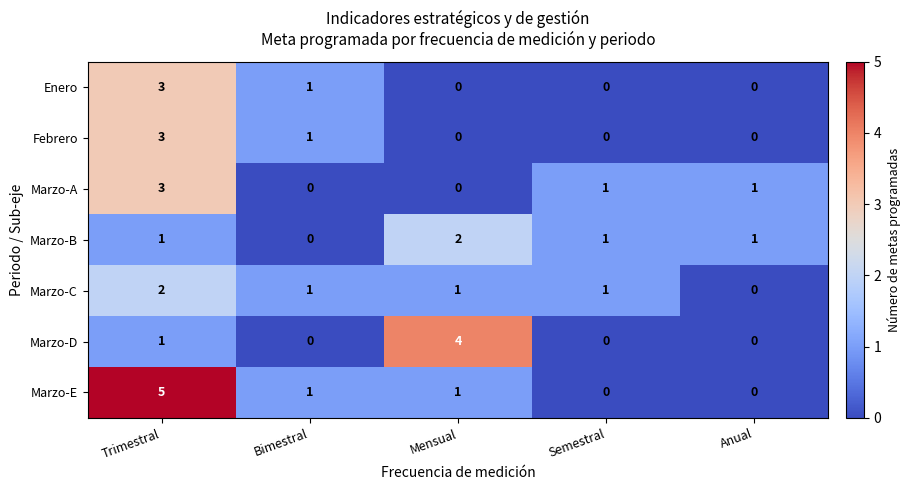

At which label does Marzo-C first exceed 1?

Trimestral